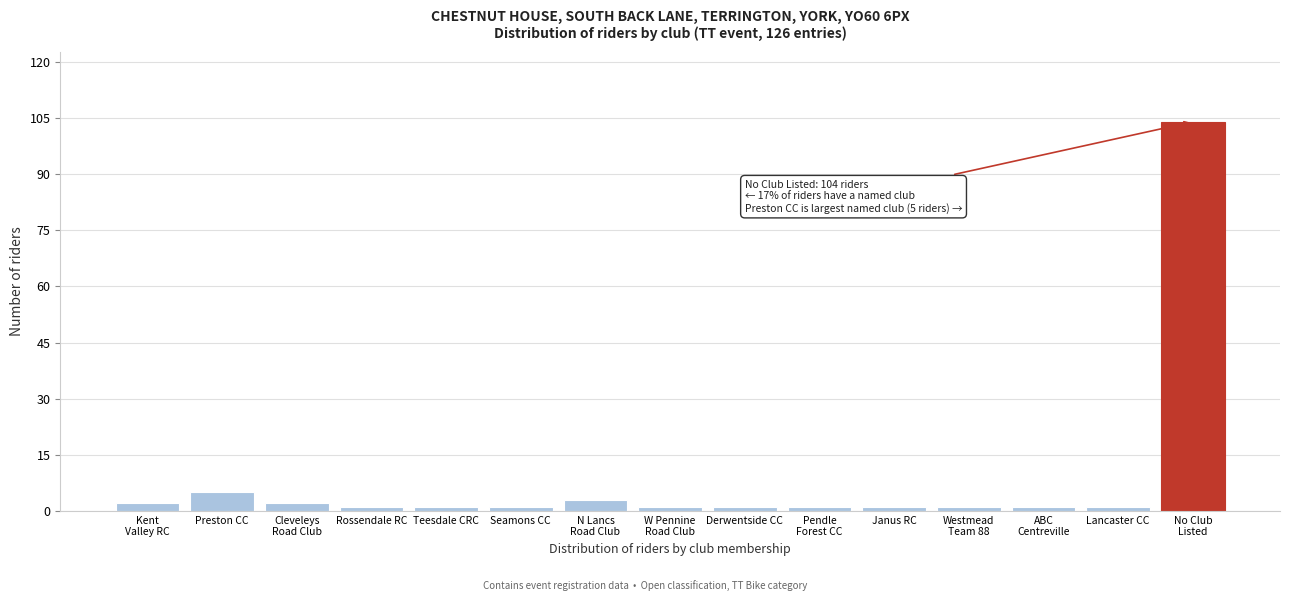

Reading left to right, list all the values displayed in this chart.

2	5	2	1	1	1	3	1	1	1	1	1	1	1	104